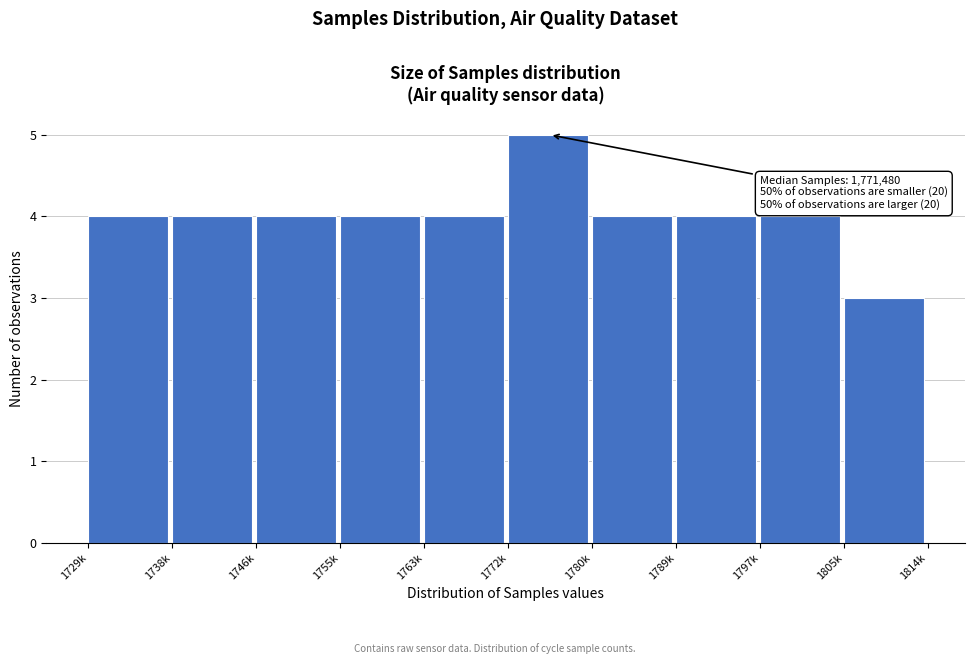

Reading right to left, extract all data points from this chart.

3	4	4	4	5	4	4	4	4	4